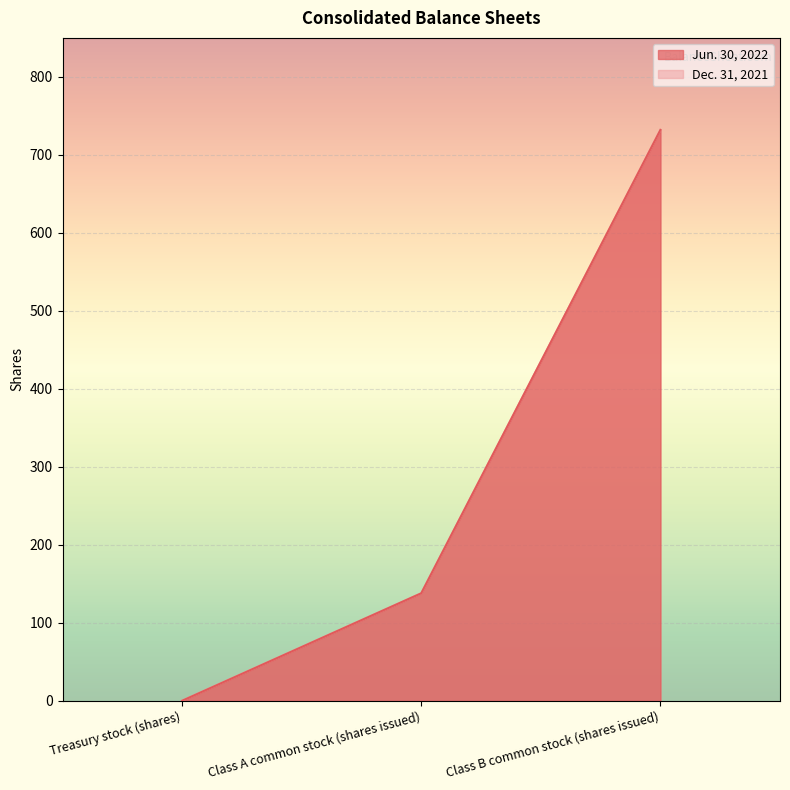

How many data points in Dec. 31, 2021 are less than 138?

1